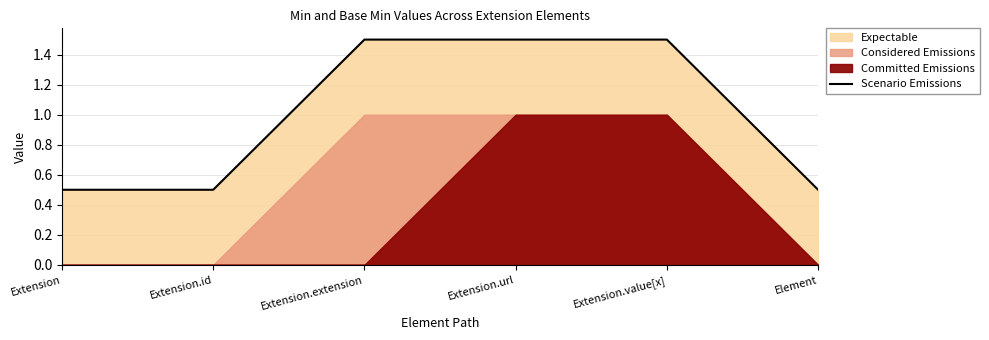

True or false: the data has more than 2 interior local peaks.

False